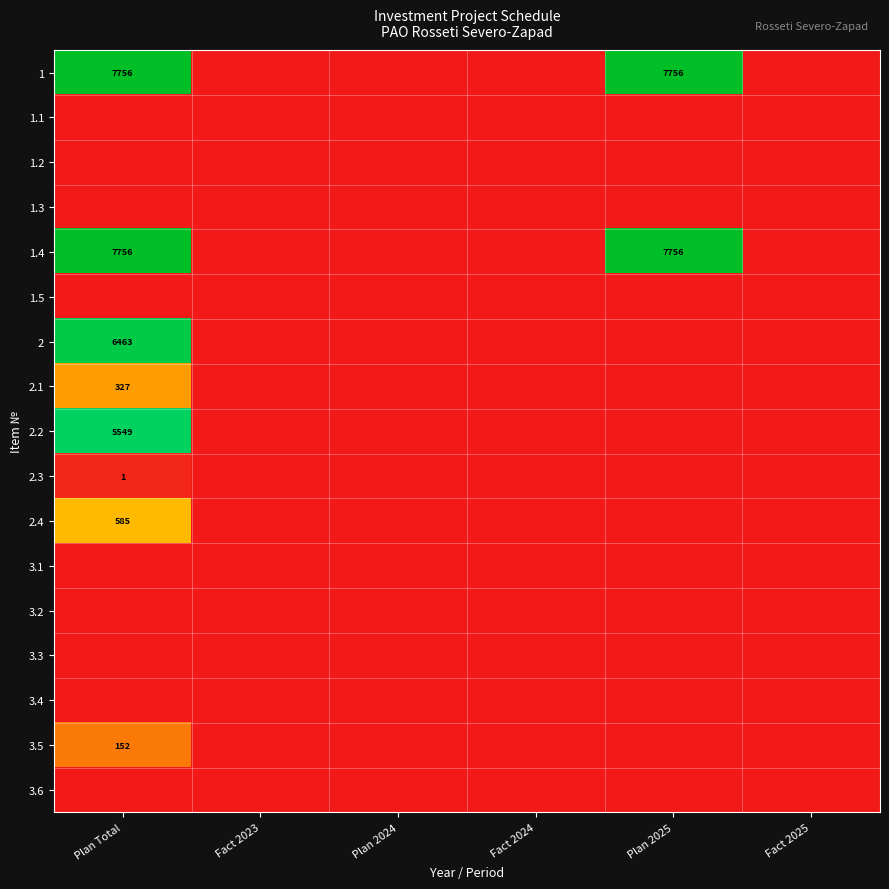

List the series in order of their peak value, highest first.

1, 1.4, 2, 2.2, 2.4, 2.1, 3.5, 2.3, 1.1, 1.2, 1.3, 1.5, 3.1, 3.2, 3.3, 3.4, 3.6